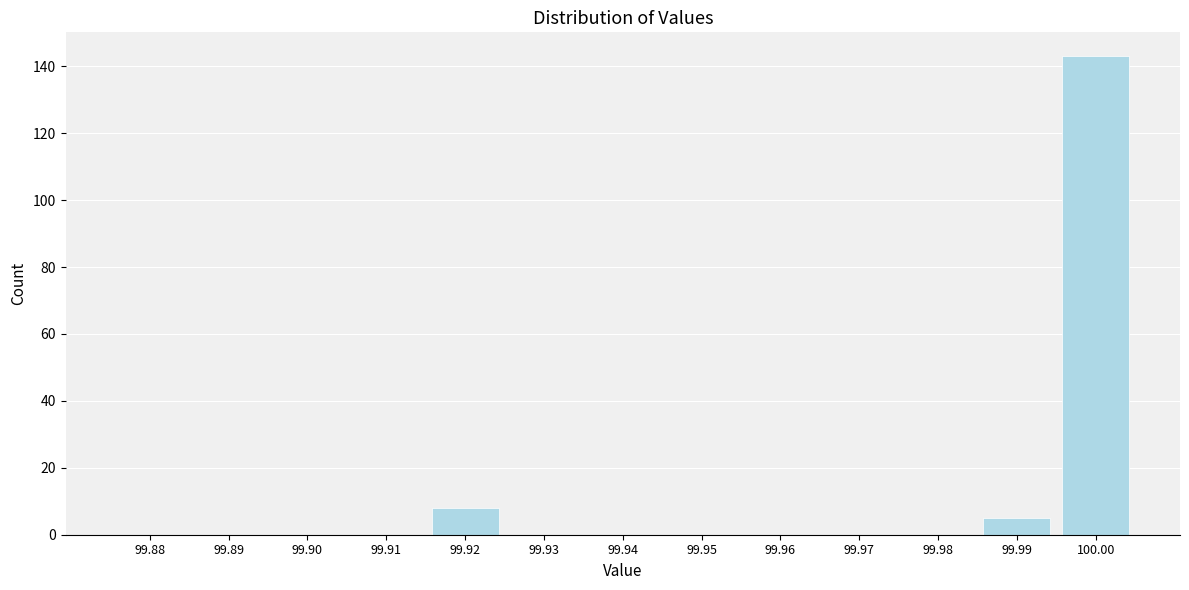

Reading left to right, what are all the values shown in this chart?

99.88=0	99.89=0	99.90=0	99.91=0	99.92=8	99.93=0	99.94=0	99.95=0	99.96=0	99.97=0	99.98=0	99.99=5	100.00=143